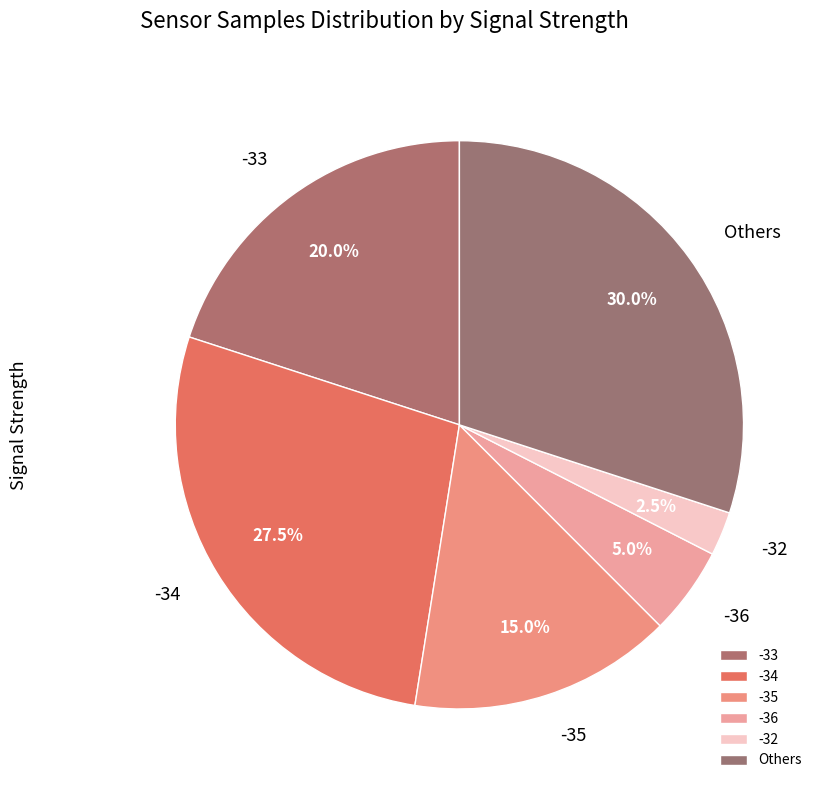

The -35 slice represents 5% of the pie. True or false?

False